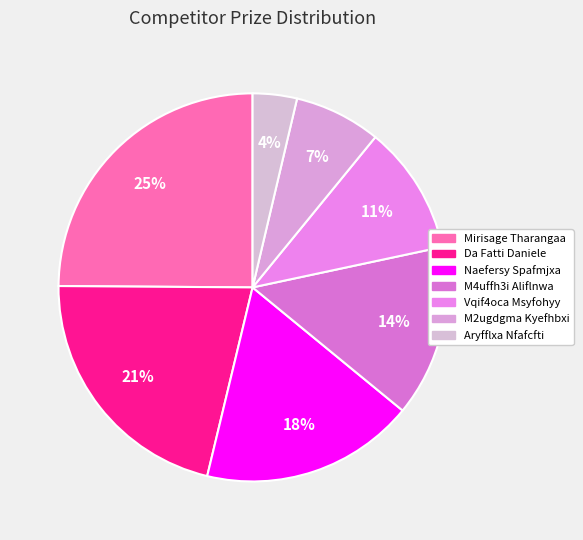

To the nearest percent, what is the difference between the Aryfflxa Nfafcfti and Naefersy Spafmjxa slice percentages?

14%